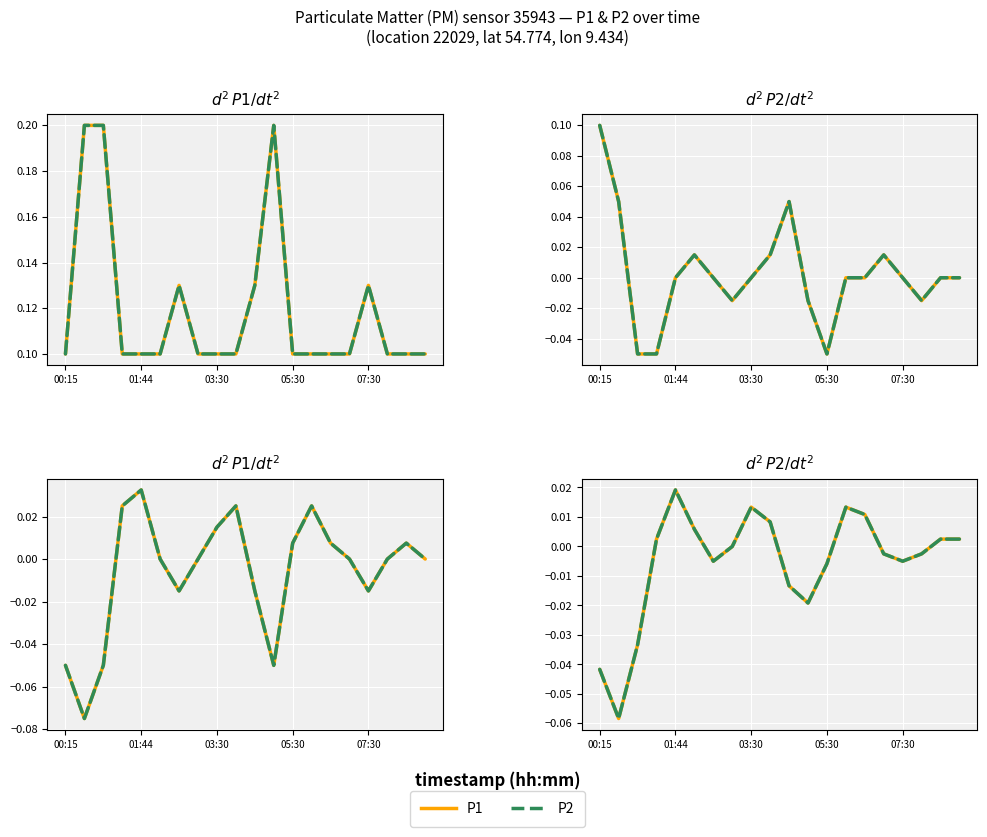

How many values in the P2 series exceed 0?

9